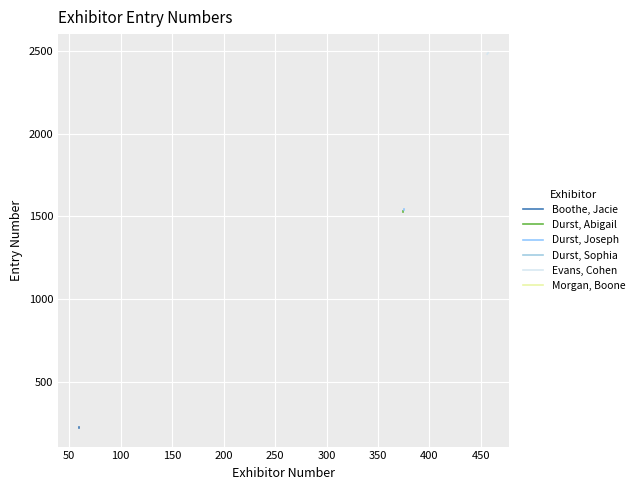

What is the minimum value shown in the chart?

221